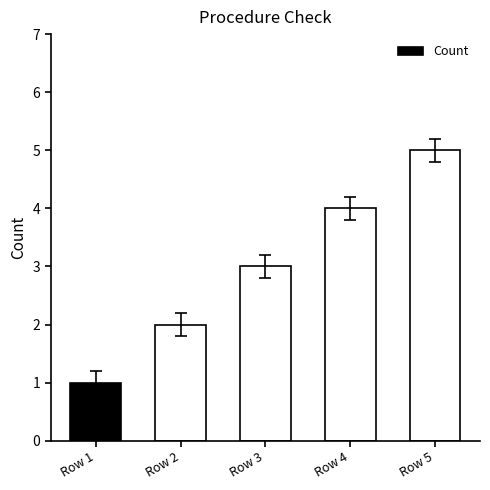

Reading left to right, transcribe all the data shown in this chart.

Row 1=1	Row 2=2	Row 3=3	Row 4=4	Row 5=5